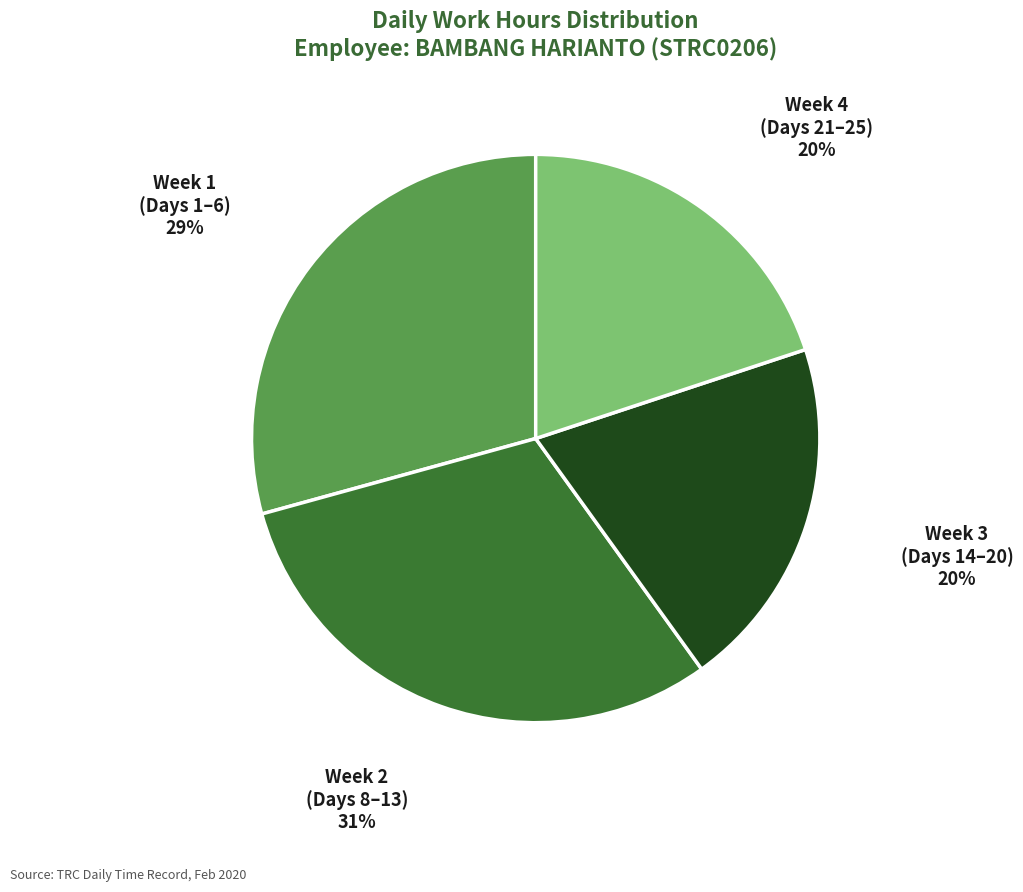

Is there any slice that represents more than half of the pie?

No